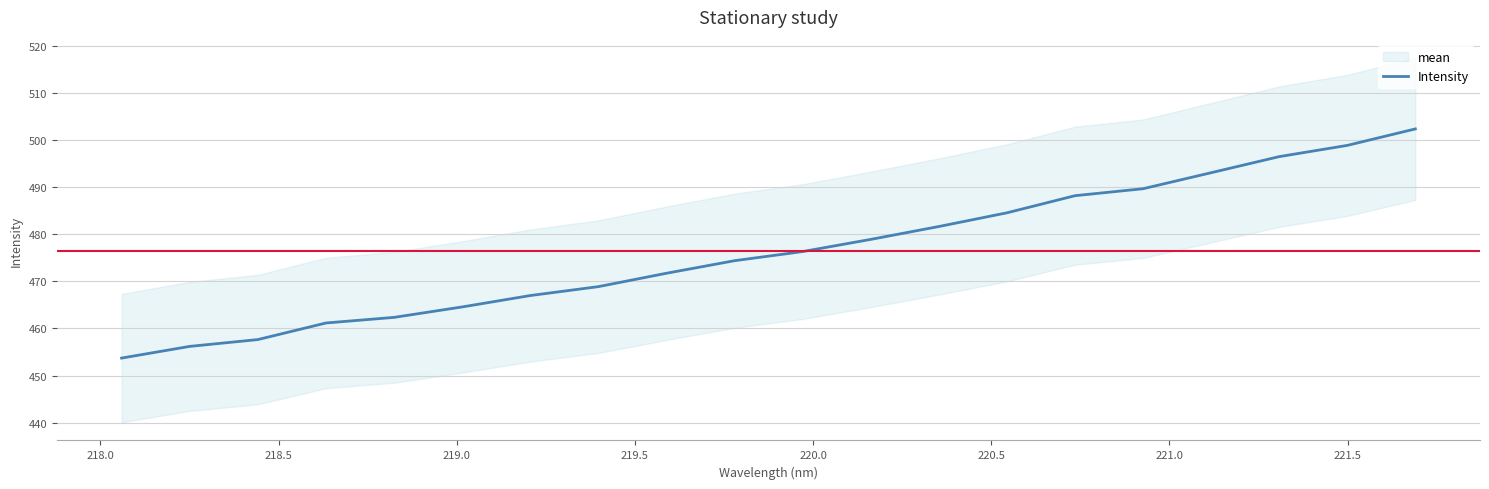

What is the minimum value for Intensity?

453.7